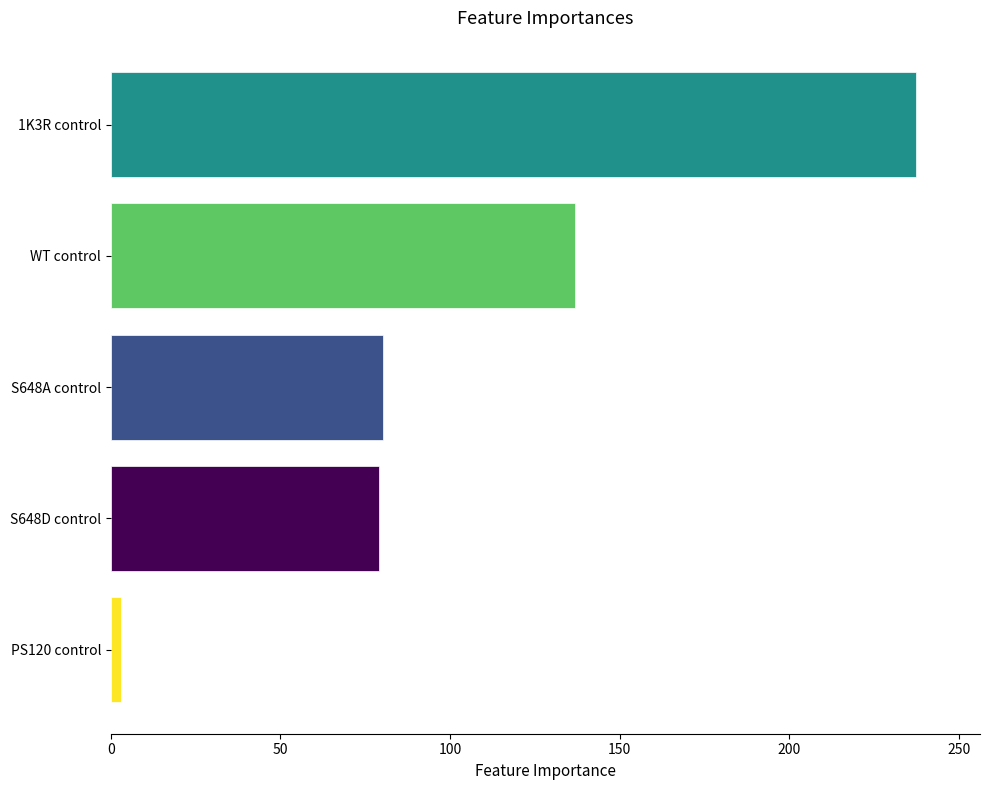

Which category has the highest value across all series?

1K3R control